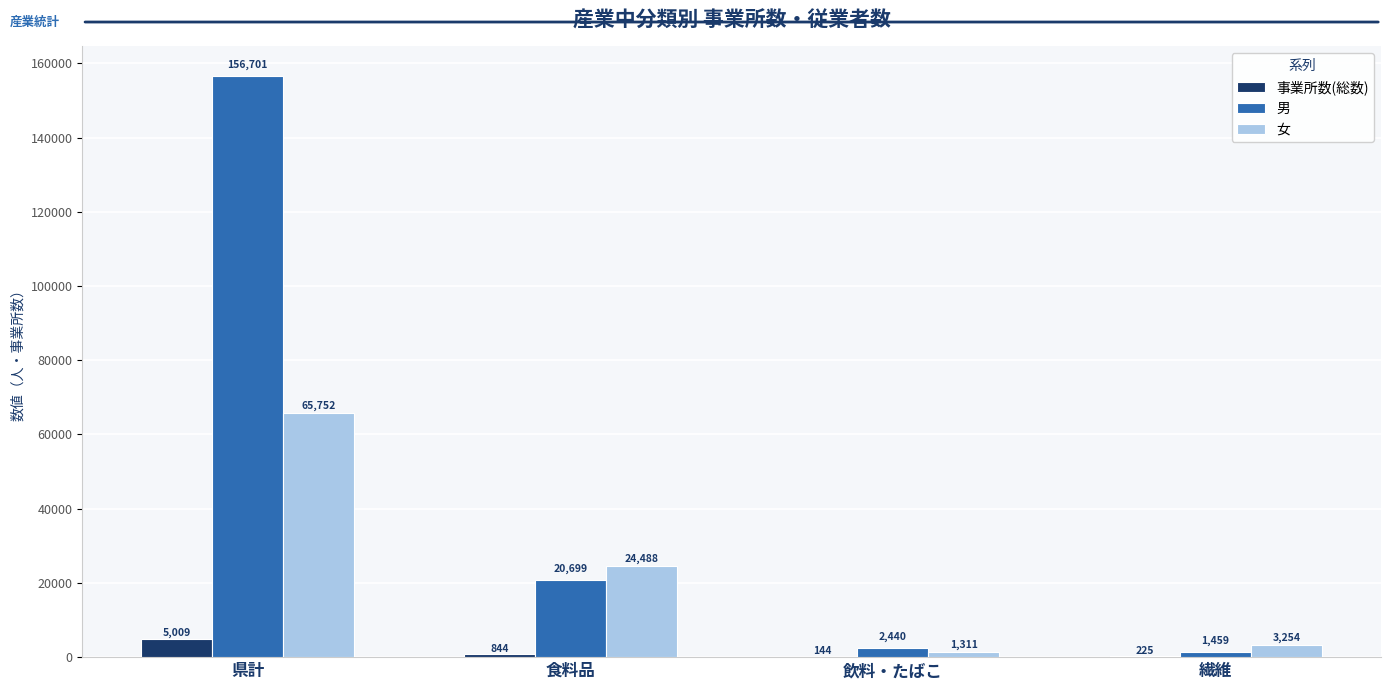

Which series has the largest total across all categories?

男